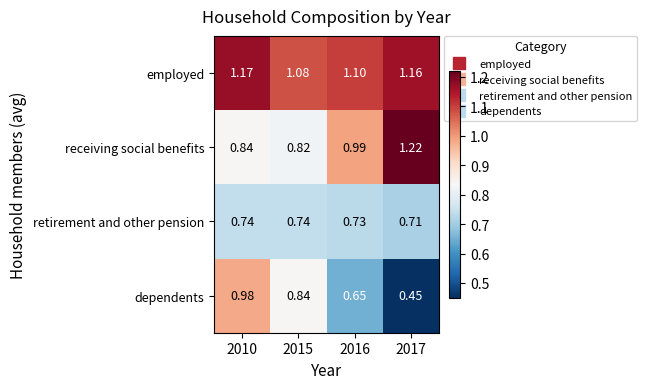

Which series has the largest range (max minus min)?

dependents